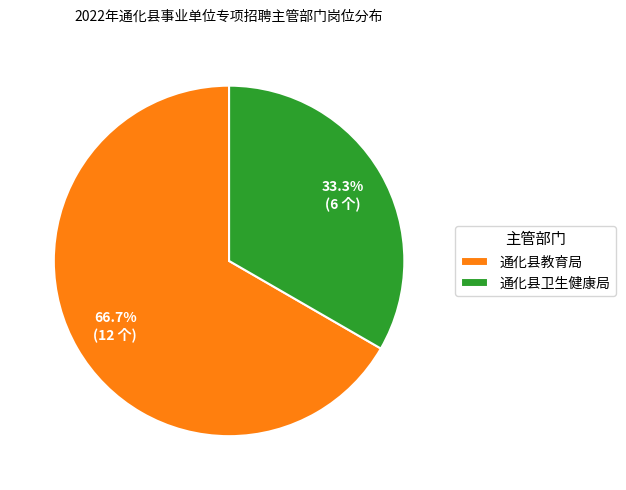

Is it true that 通化县卫生健康局 is 33% of the pie?

True